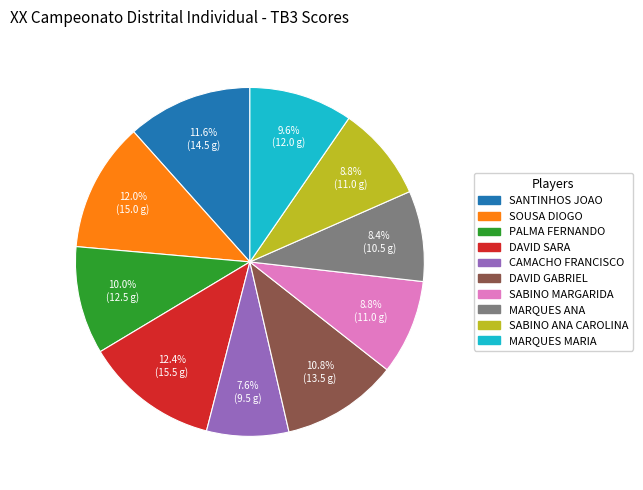

Does any single category account for the majority?

No